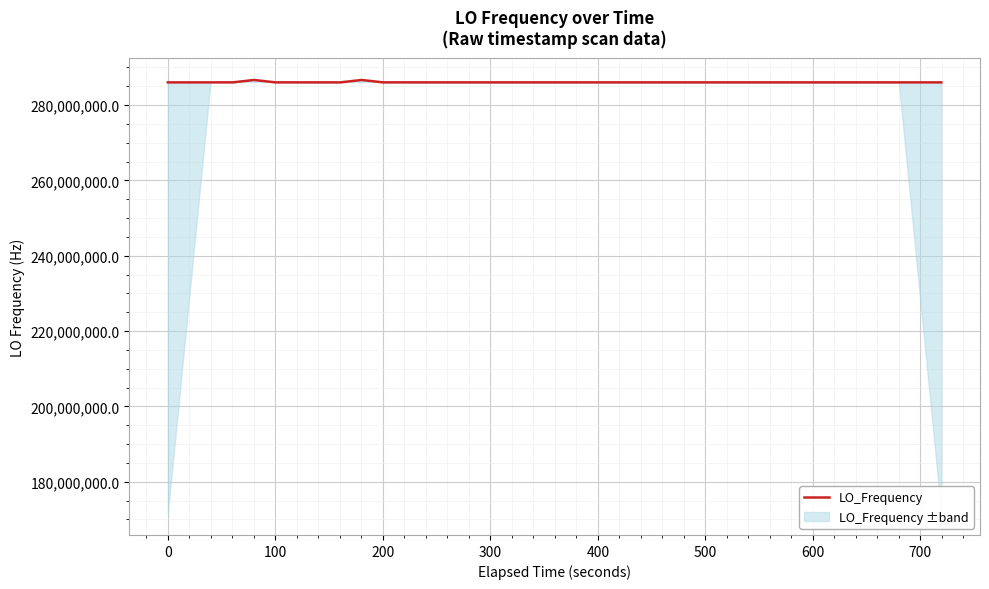

How many distinct data groups are displayed?

1